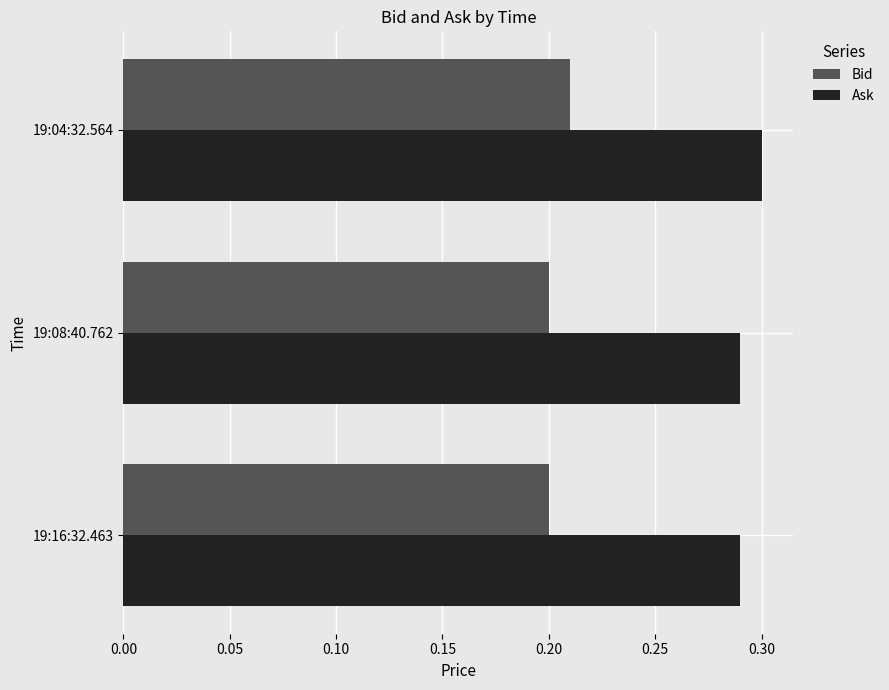

Which category has the highest value in the Bid series?

19:04:32.564